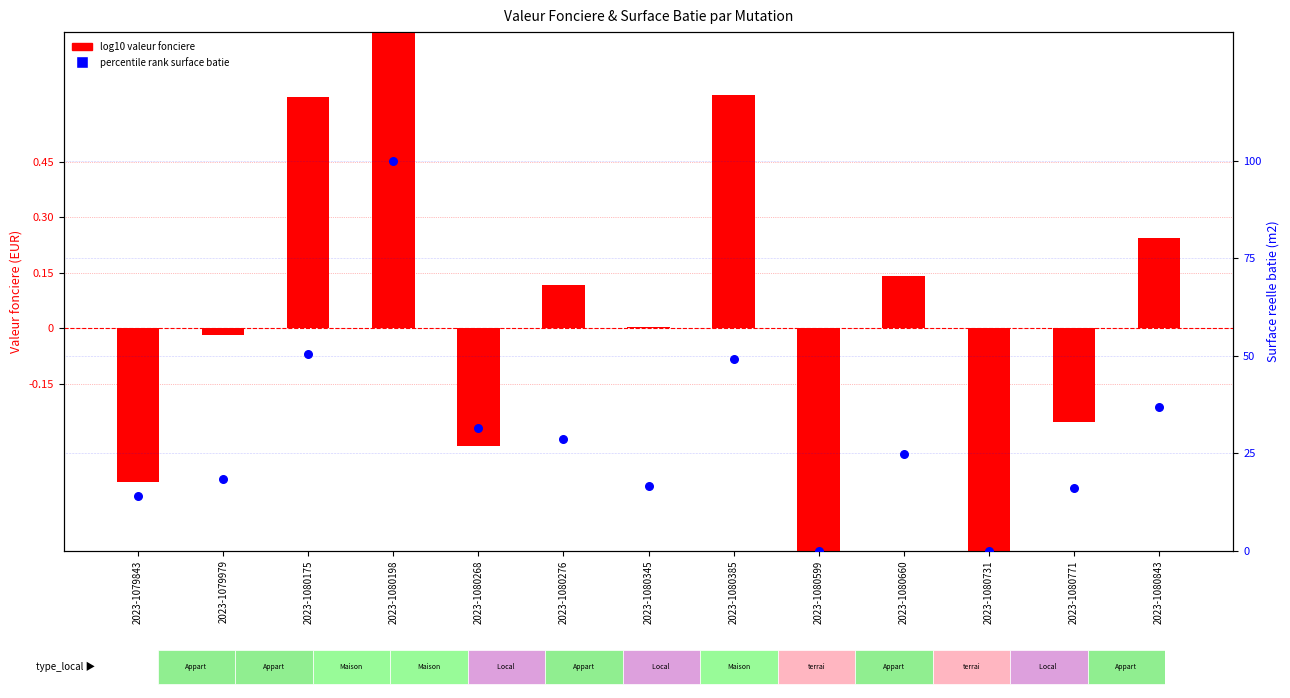

Is the value of percentile rank surface batie at 2023-1079843 greater than the value of log10 valeur fonciere at 2023-1079843?

Yes